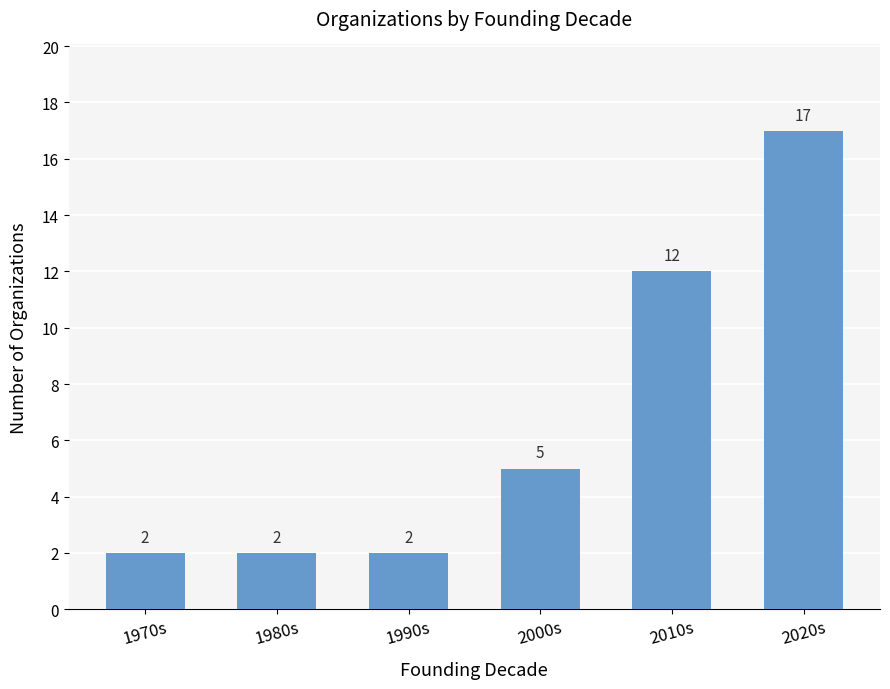

How many categories are shown in the chart?

6